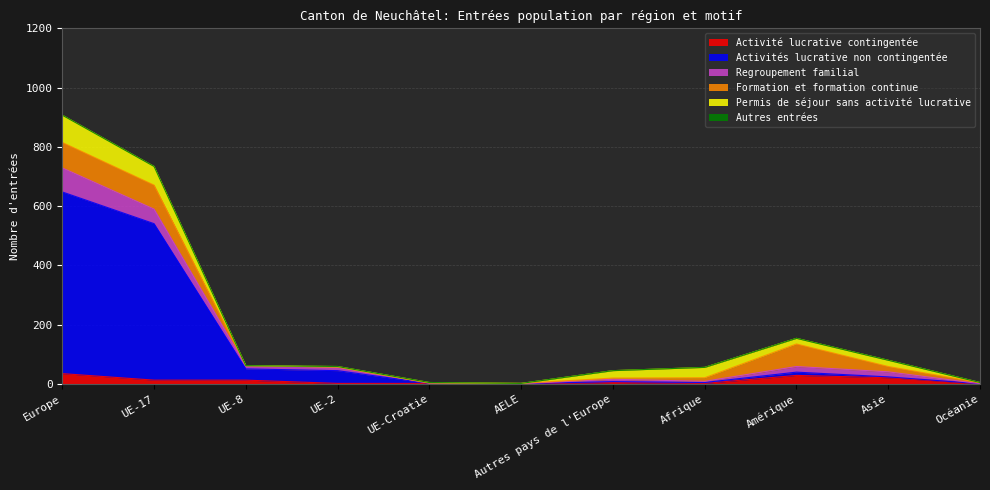

Reading right to left, extract all data points from this chart.

Activité lucrative contingentée: Océanie=1	Asie=21	Amérique=29	Afrique=2	Autres pays de l'Europe=5	AELE=0	UE-Croatie=2	UE-2=2	UE-8=13	UE-17=13	Europe=35
Activités lucrative non contingentée: Océanie=0	Asie=3	Amérique=11	Afrique=3	Autres pays de l'Europe=3	AELE=1	UE-Croatie=0	UE-2=43	UE-8=38	UE-17=528	Europe=613
Regroupement familial: Océanie=0	Asie=17	Amérique=19	Afrique=4	Autres pays de l'Europe=8	AELE=0	UE-Croatie=1	UE-2=12	UE-8=11	UE-17=49	Europe=81
Formation et formation continue: Océanie=3	Asie=18	Amérique=76	Afrique=12	Autres pays de l'Europe=4	AELE=1	UE-Croatie=0	UE-2=0	UE-8=0	UE-17=81	Europe=86
Permis de séjour sans activité lucrative: Océanie=1	Asie=21	Amérique=19	Afrique=35	Autres pays de l'Europe=25	AELE=0	UE-Croatie=2	UE-2=2	UE-8=0	UE-17=63	Europe=92
Autres entrées: Océanie=0	Asie=0	Amérique=0	Afrique=0	Autres pays de l'Europe=0	AELE=0	UE-Croatie=0	UE-2=0	UE-8=0	UE-17=0	Europe=0